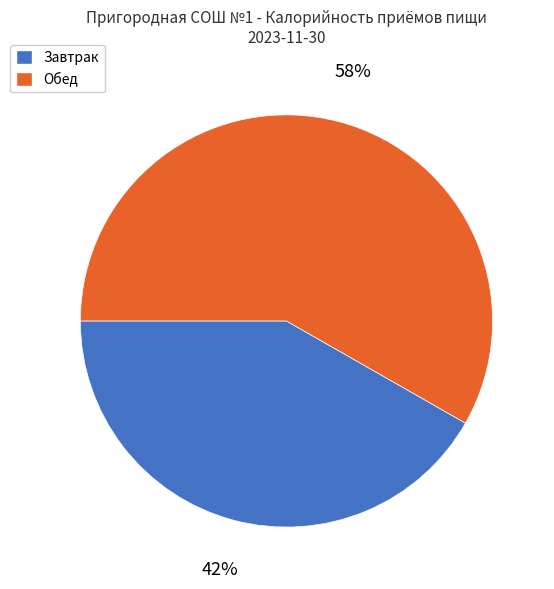

To the nearest percent, what portion does Обед represent?

58%